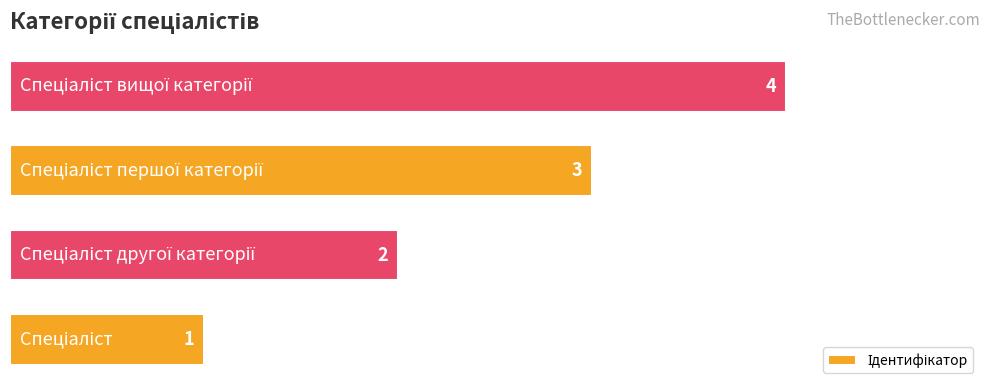

What is the difference between the maximum and minimum values?

3